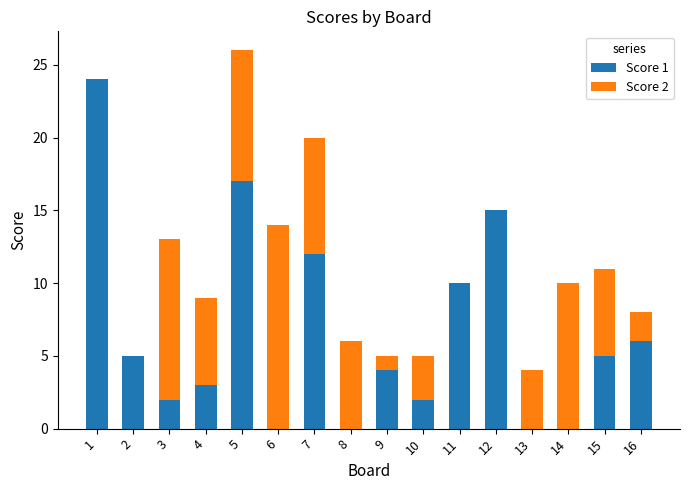

At which category is the sum across all series the highest?

5